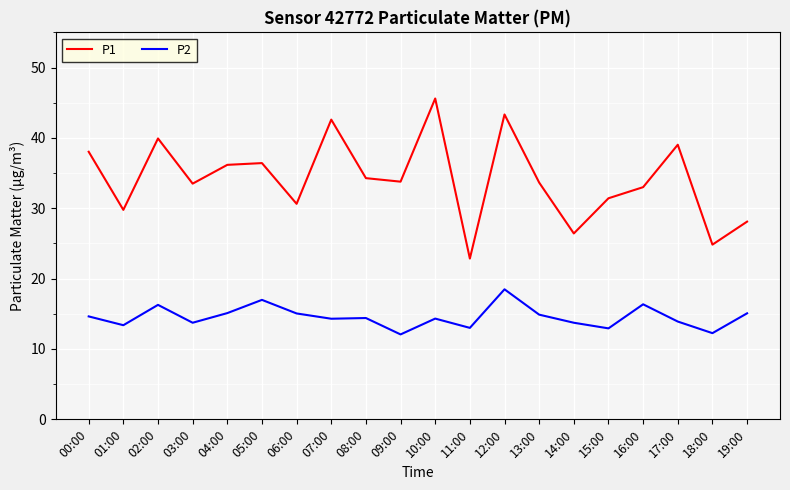

Which category has the highest value across all series?

10:00